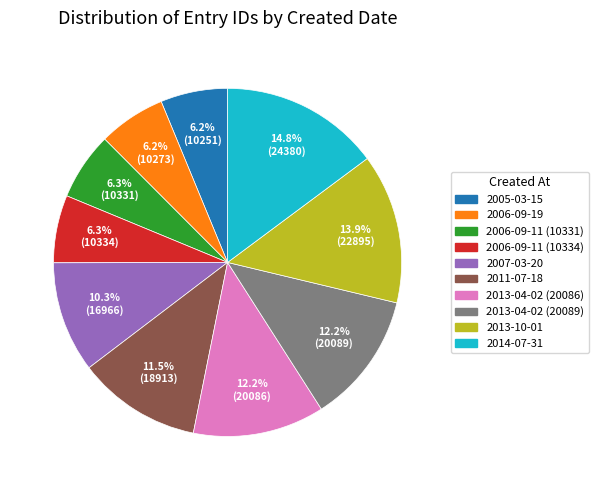

Do 2011-07-18 and 2005-03-15 together represent more than half of the pie?

No